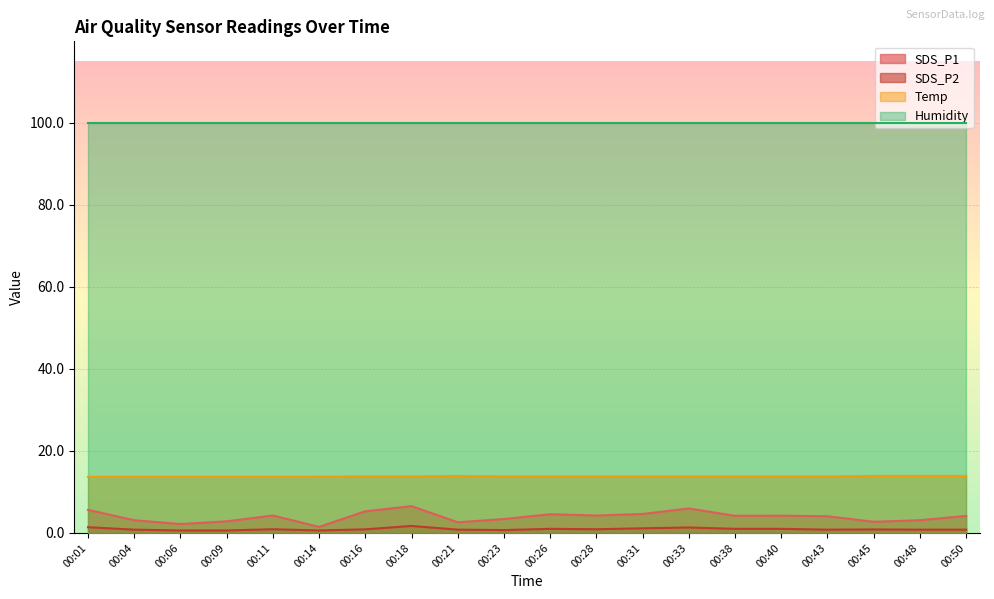

What is the smallest value displayed?

0.6